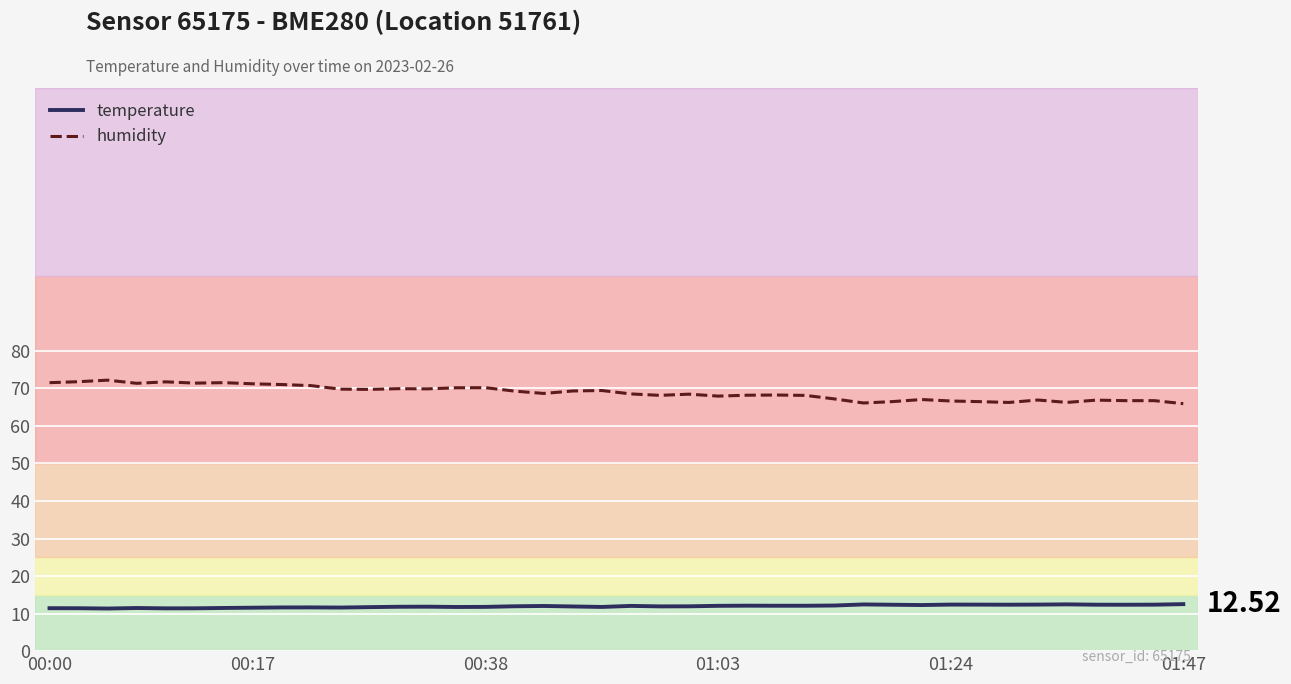

Which series has the largest total across all categories?

humidity